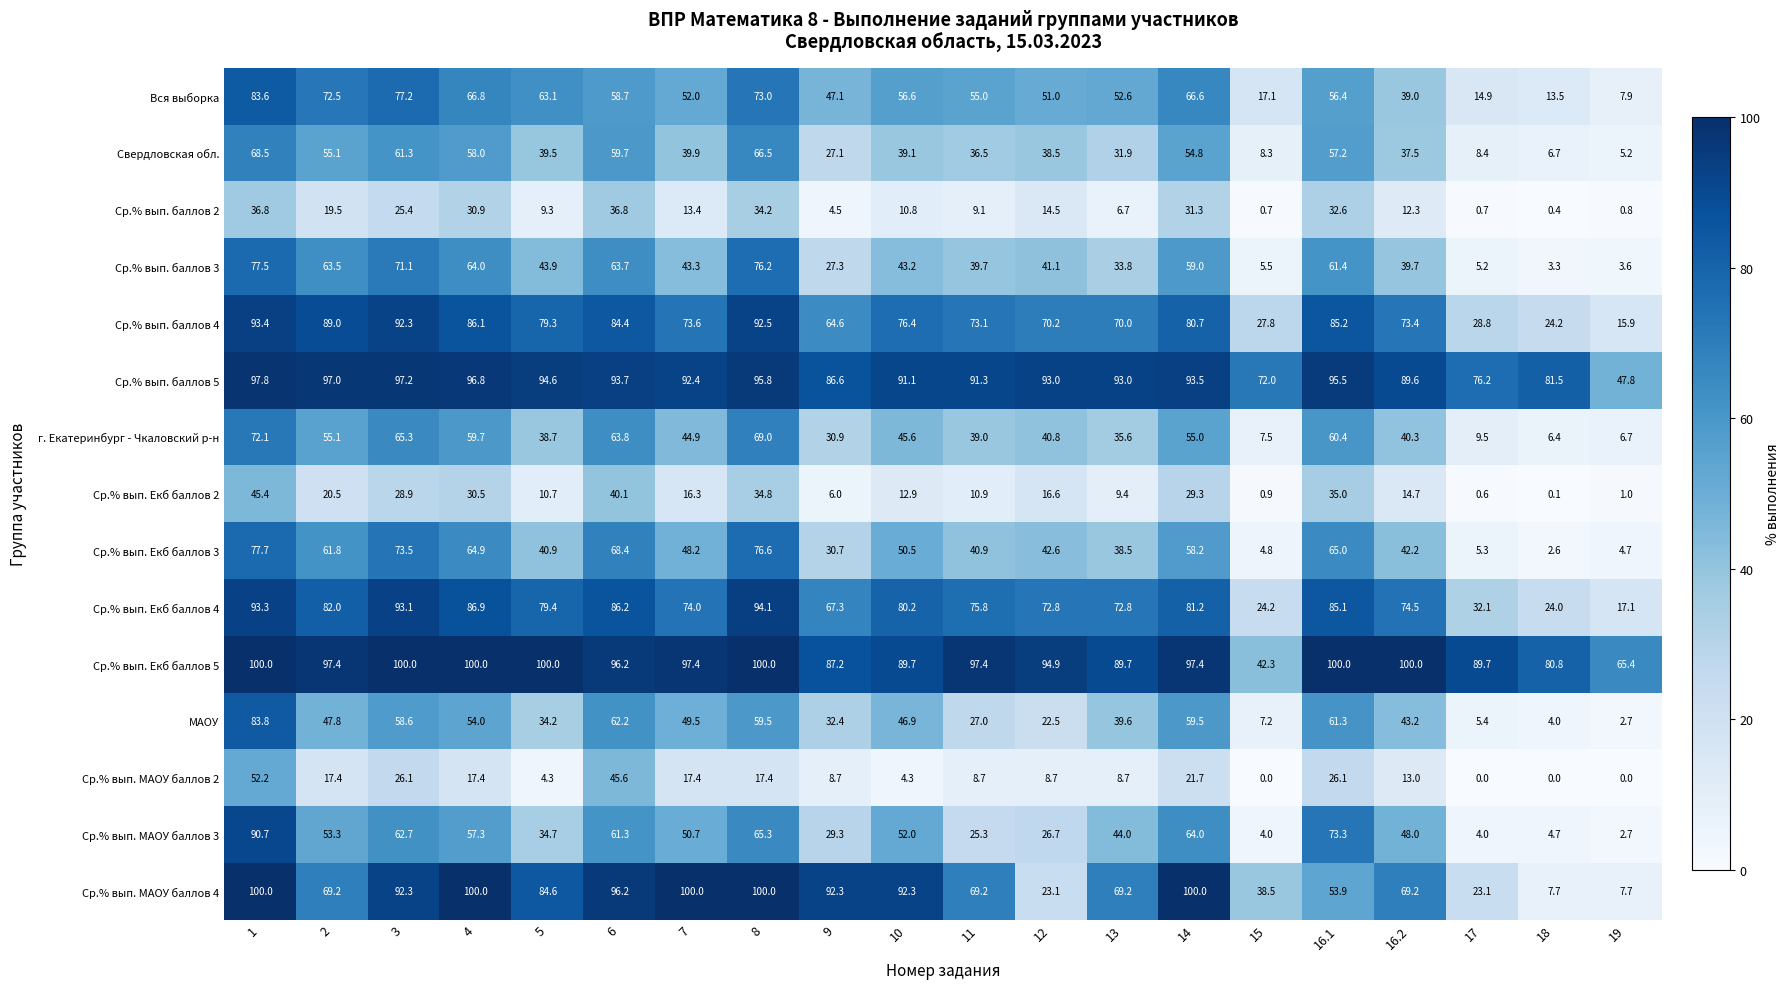

List the labels in order of Ср.% вып. баллов 4 value, largest first.

1, 8, 3, 2, 4, 16.1, 6, 14, 5, 10, 7, 16.2, 11, 12, 13, 9, 17, 15, 18, 19